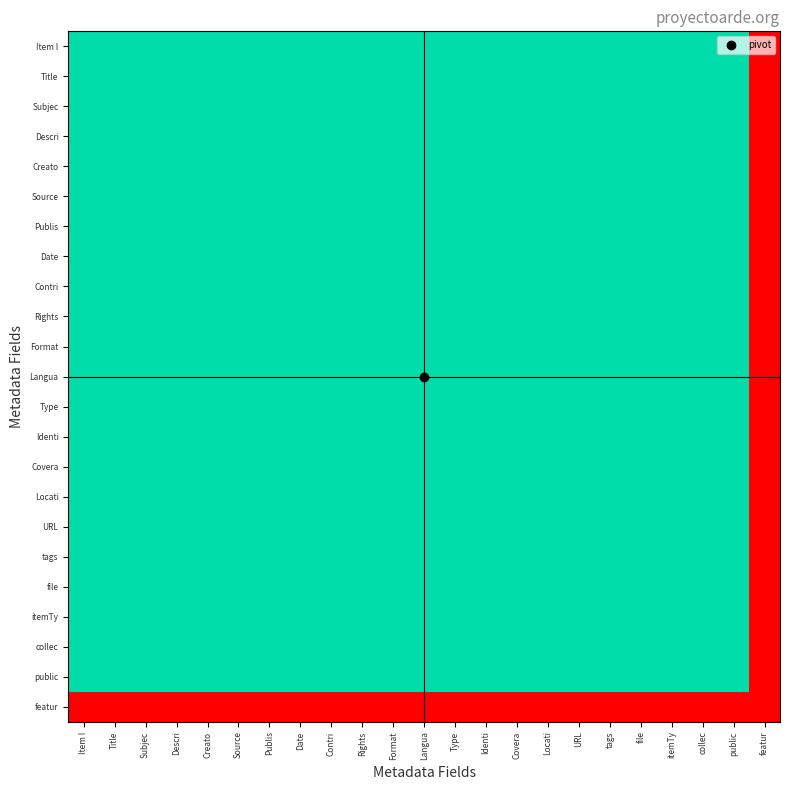

Which label corresponds to the smallest value in the chart?

featur